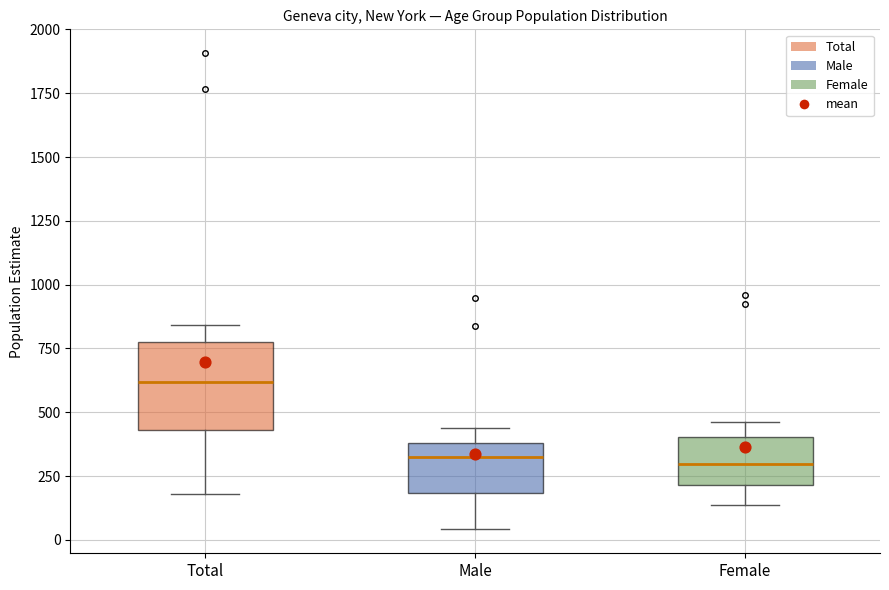

Which box is the tallest, from its lower edge to its upper edge?

Total